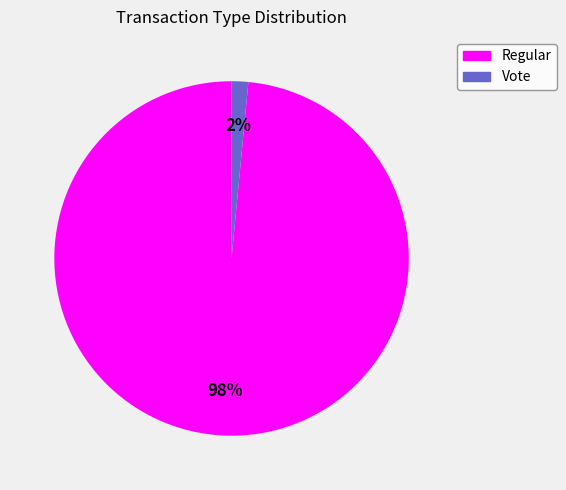

Rank the categories by value from lowest to highest.

Vote, Regular